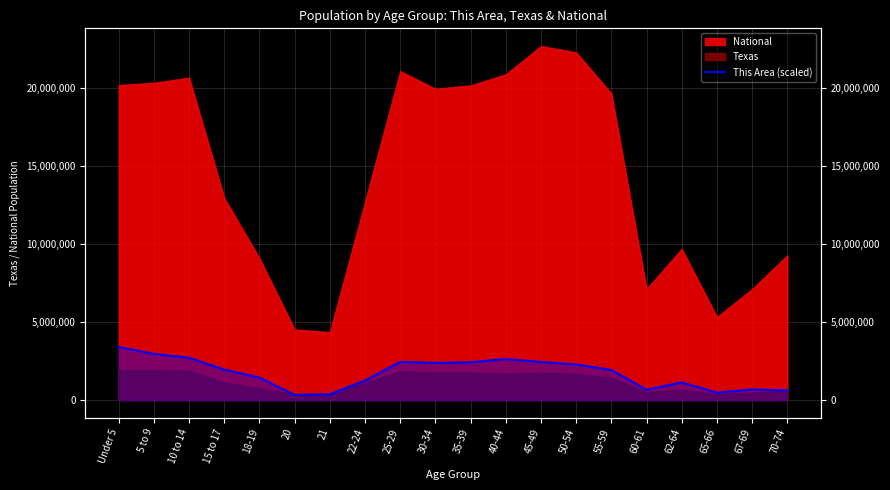

Reading left to right, what are all the values shown in this chart?

Under 5=3406288.6	5 to 9=2954852.8	10 to 14=2708615.1	15 to 17=1949382.1	18-19=1436386.8	20=328317.0	21=369356.6	22-24=1251708.5	25-29=2441857.5	30-34=2380298.1	35-39=2421337.7	40-44=2626535.8	45-49=2441857.5	50-54=2277699.0	55-59=1928862.2	60-61=656634.0	62-64=1128589.6	65-66=471955.7	67-69=677153.8	70-74=615594.3